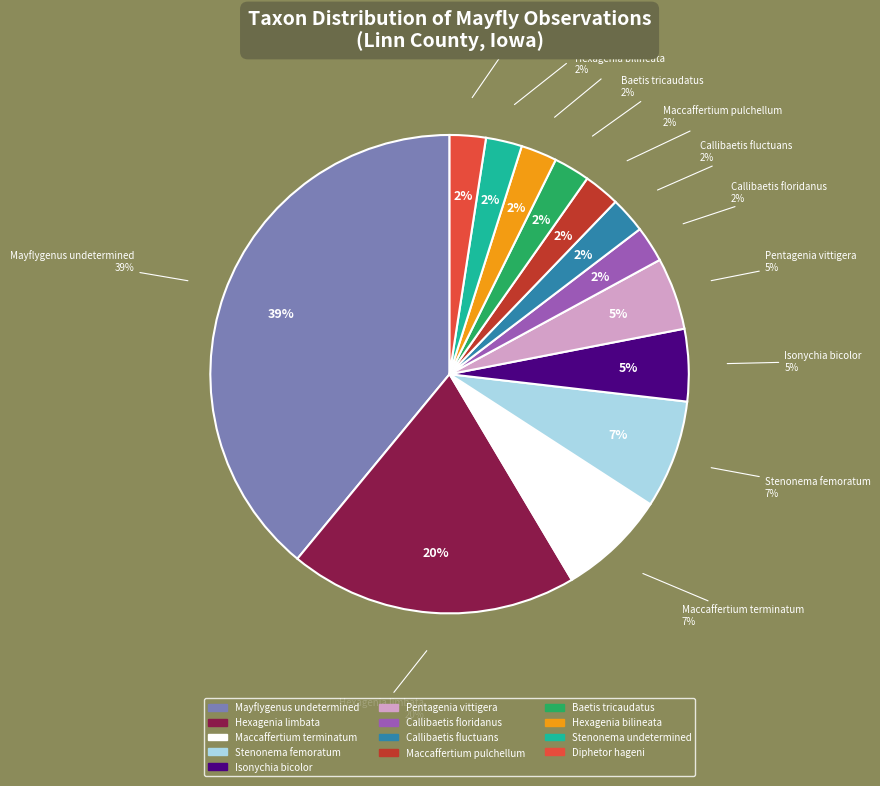

Between Stenonema undetermined and Baetis tricaudatus, which is larger?

Stenonema undetermined